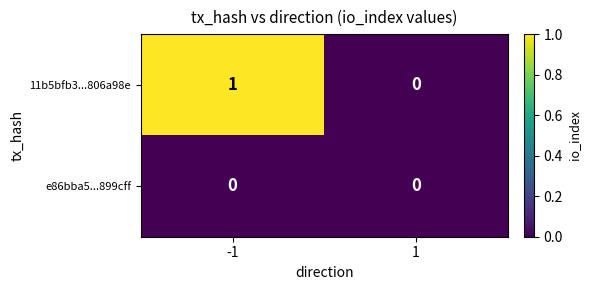

Reading left to right, transcribe all the data shown in this chart.

11b5bfb3...806a98e: 1	0
e86bba5...899cff: 0	0